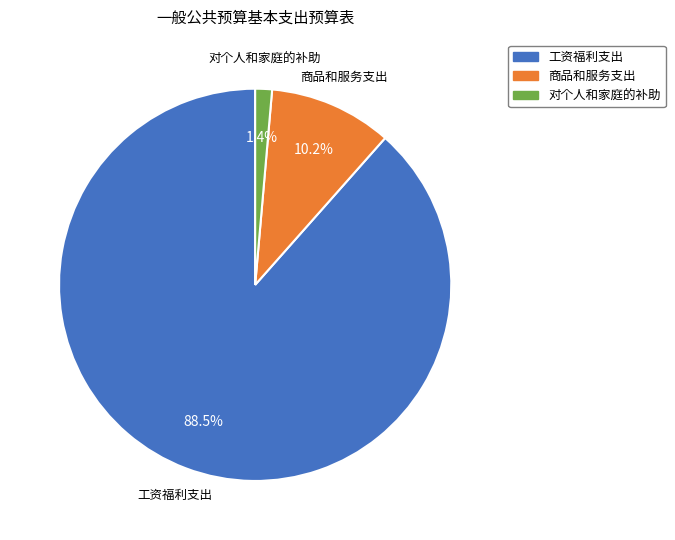

Which slice is the largest?

工资福利支出